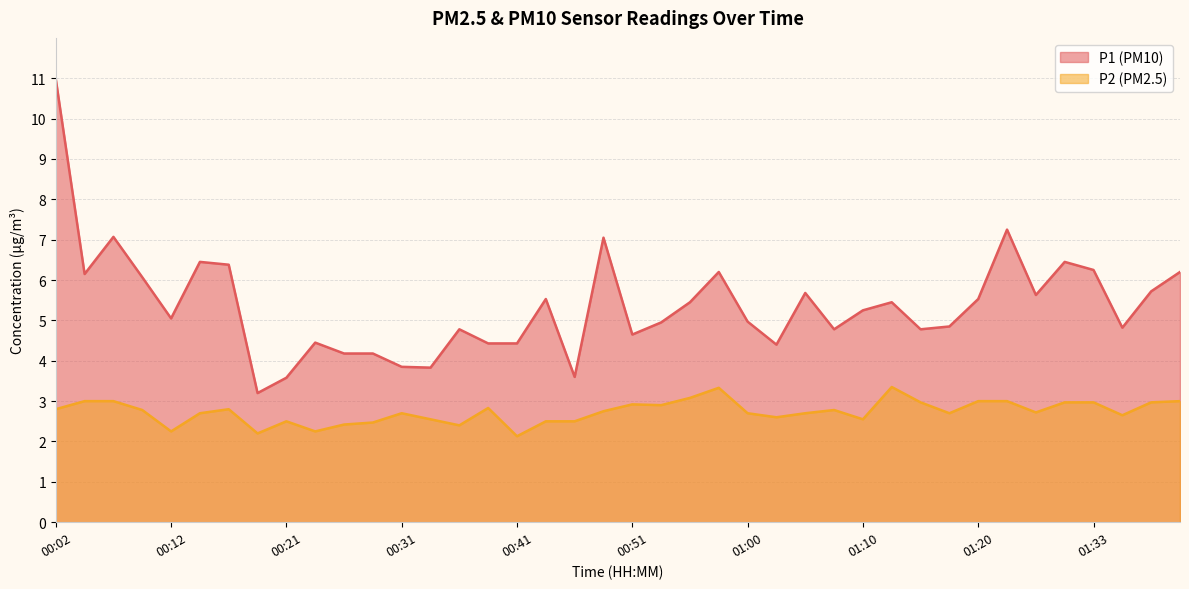

At 01:03, list the series in order from largest to smallest.

P1, P2